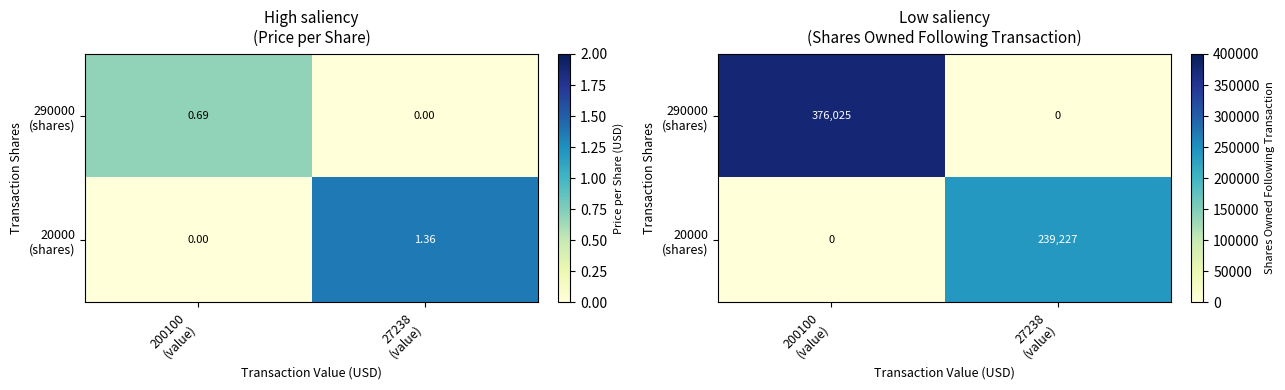

How many values in the 290000 (shares) series are below 376025?

1